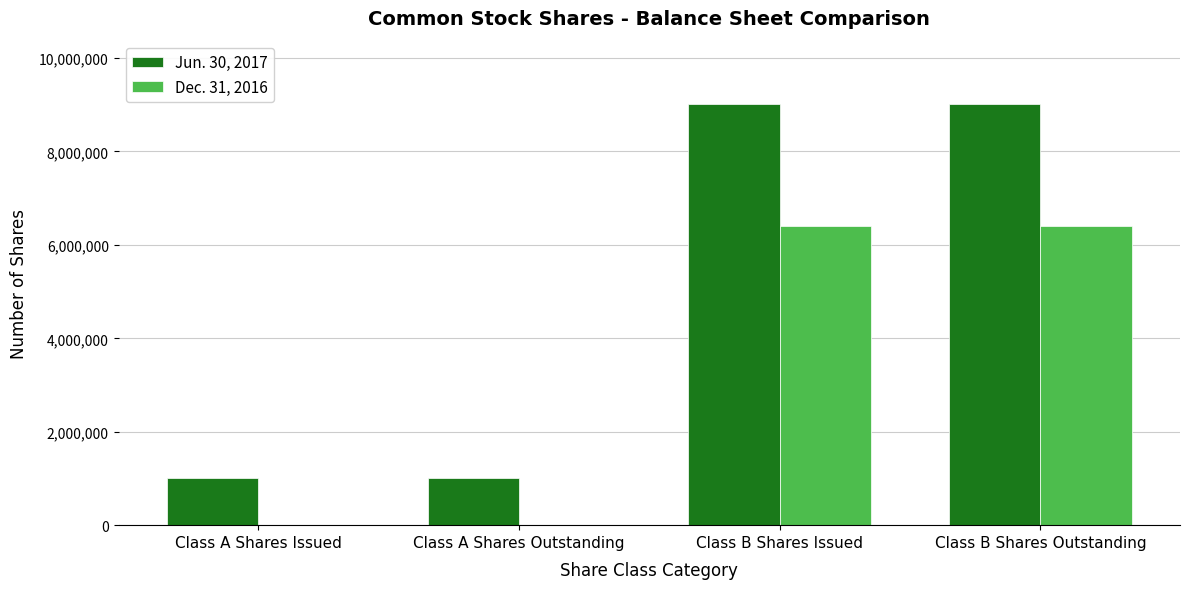

Is it true that Jun. 30, 2017 equals 1000000 at Class A Shares Issued?

True